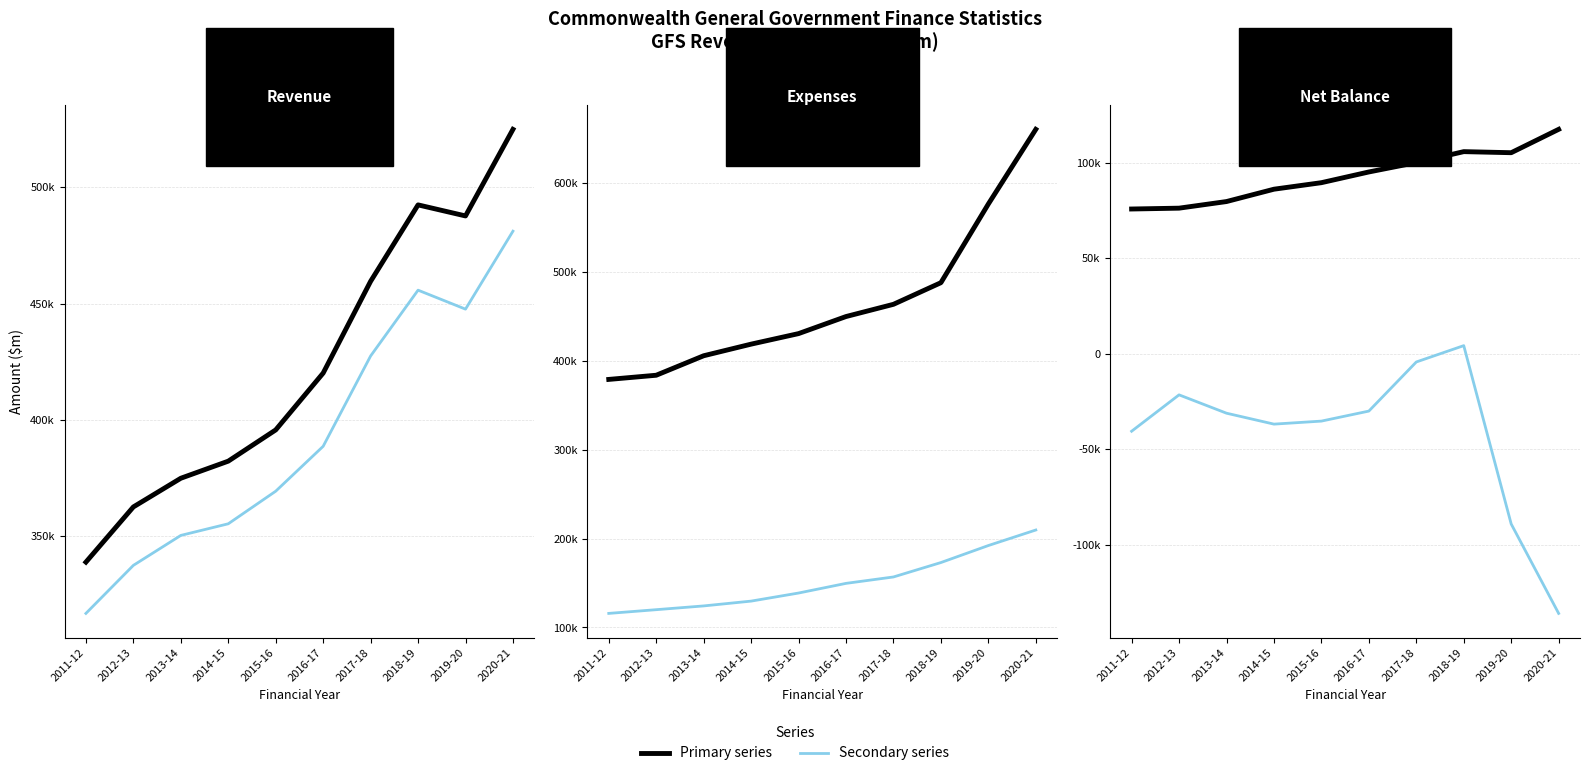

At how many categories does at least one series exceed 180563?

10